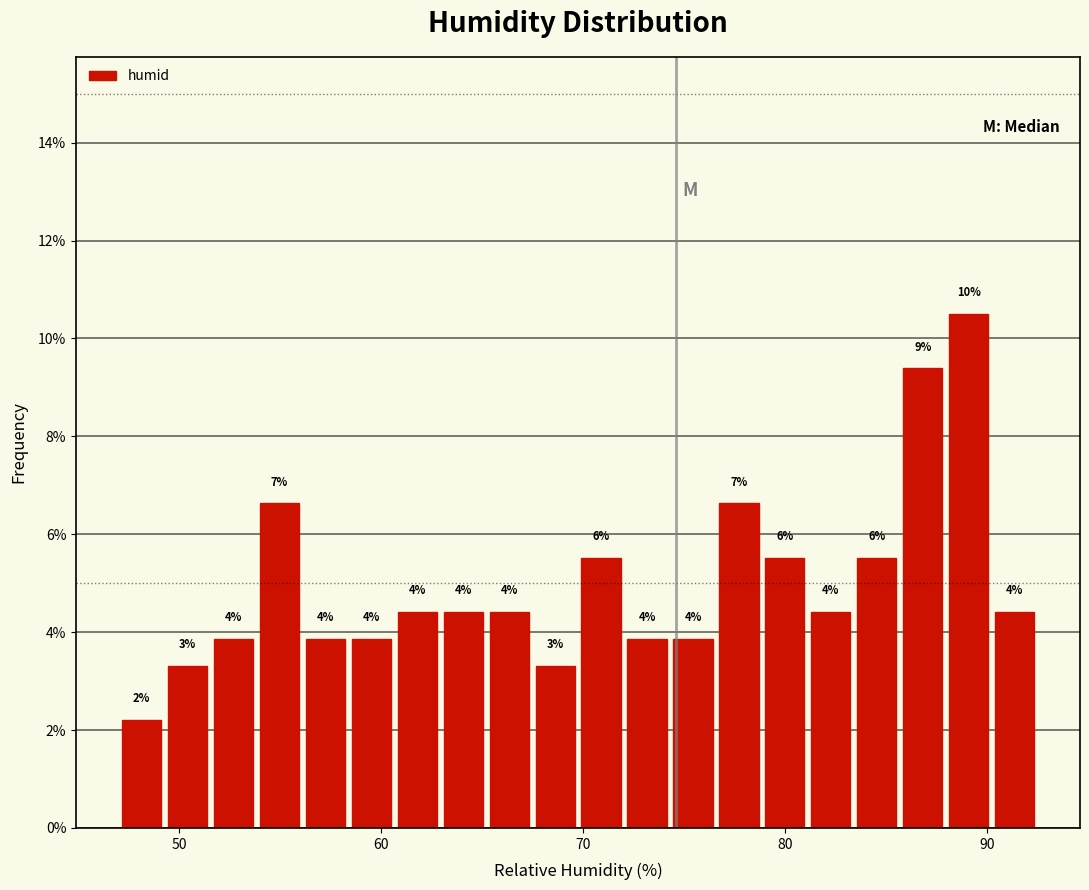

Read against the x-axis, roughly where is the centre of the tallest bar?

89